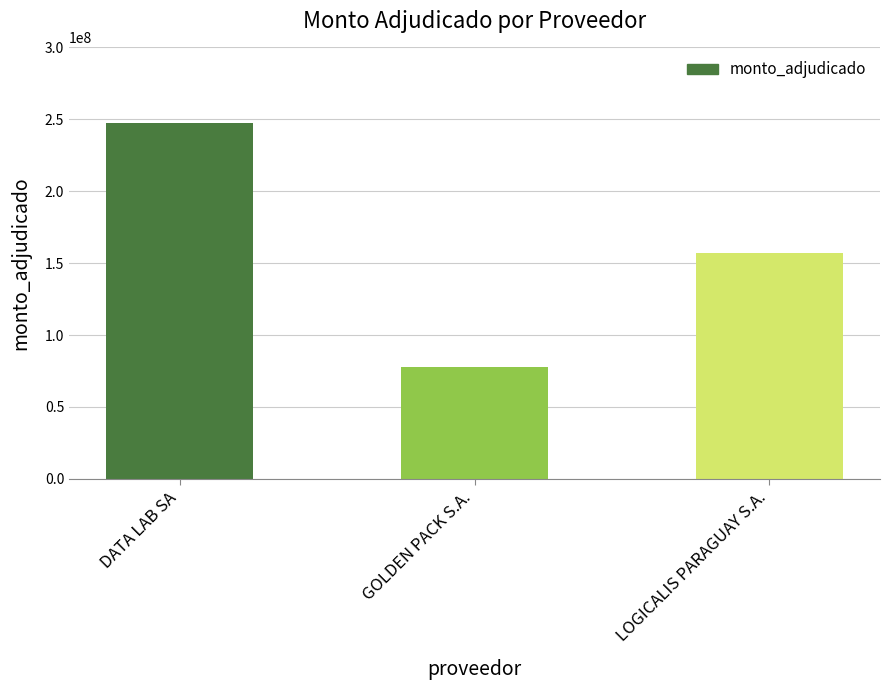

Reading left to right, what are all the values shown in this chart?

DATA LAB SA=247658000	GOLDEN PACK S.A.=78000000	LOGICALIS PARAGUAY S.A.=157229494